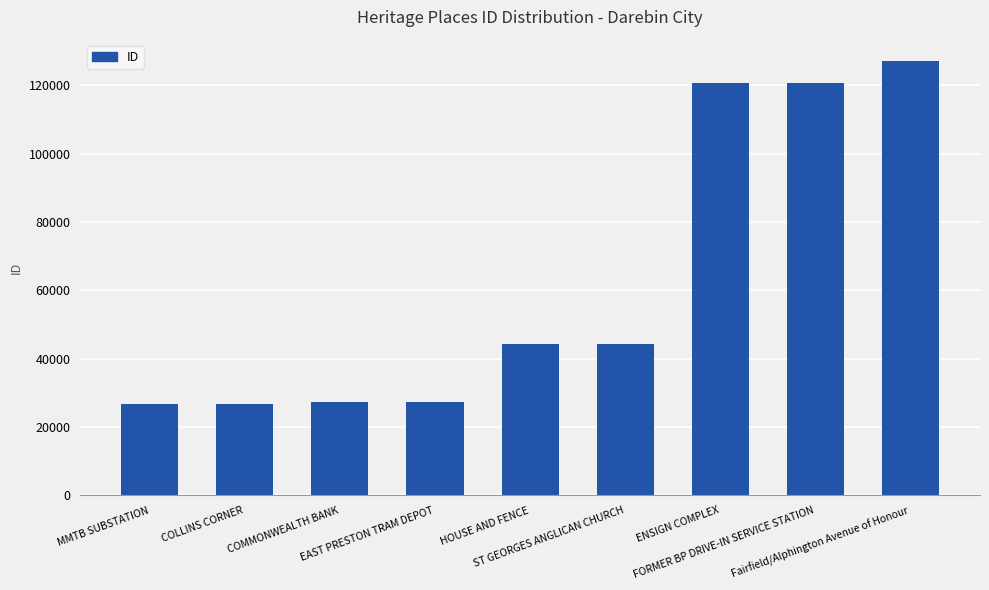

What value does the data have at EAST PRESTON TRAM DEPOT?

27335